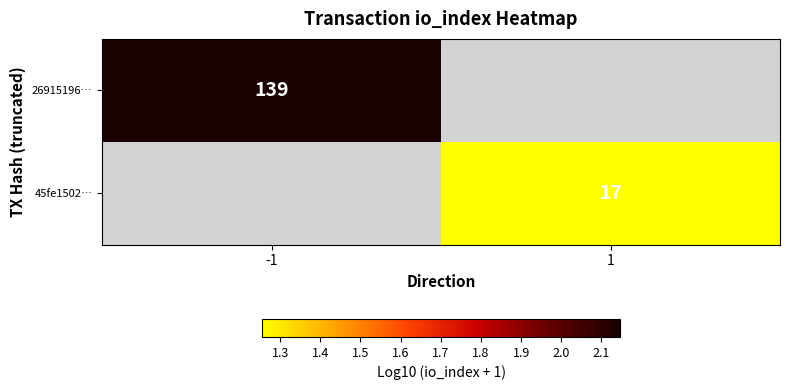

What is the highest value of the 26915196… series?

2.1